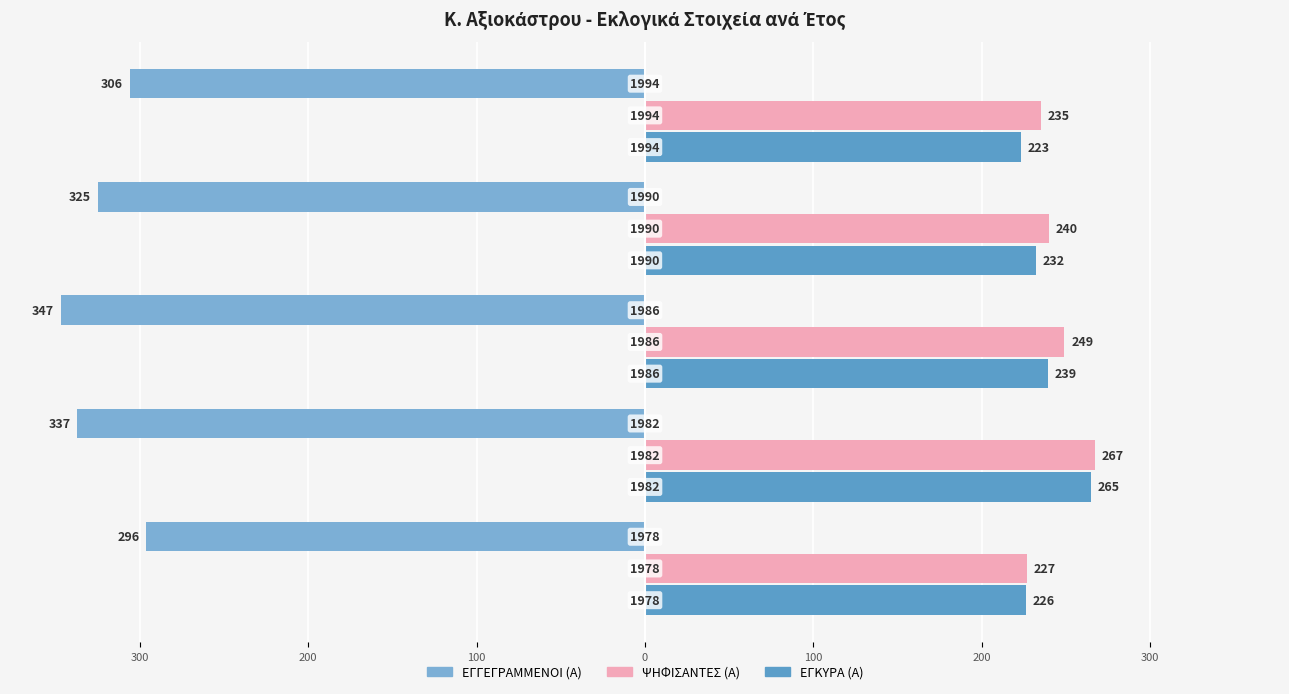

Reading right to left, extract all data points from this chart.

ΕΓΓΕΓΡΑΜΜΕΝΟΙ (Α): 0=-306	100=-325	200=-347	300=-337	400=-296
ΨΗΦΙΣΑΝΤΕΣ (Α): 0=235	100=240	200=249	300=267	400=227
ΕΓΚΥΡΑ (Α): 0=223	100=232	200=239	300=265	400=226